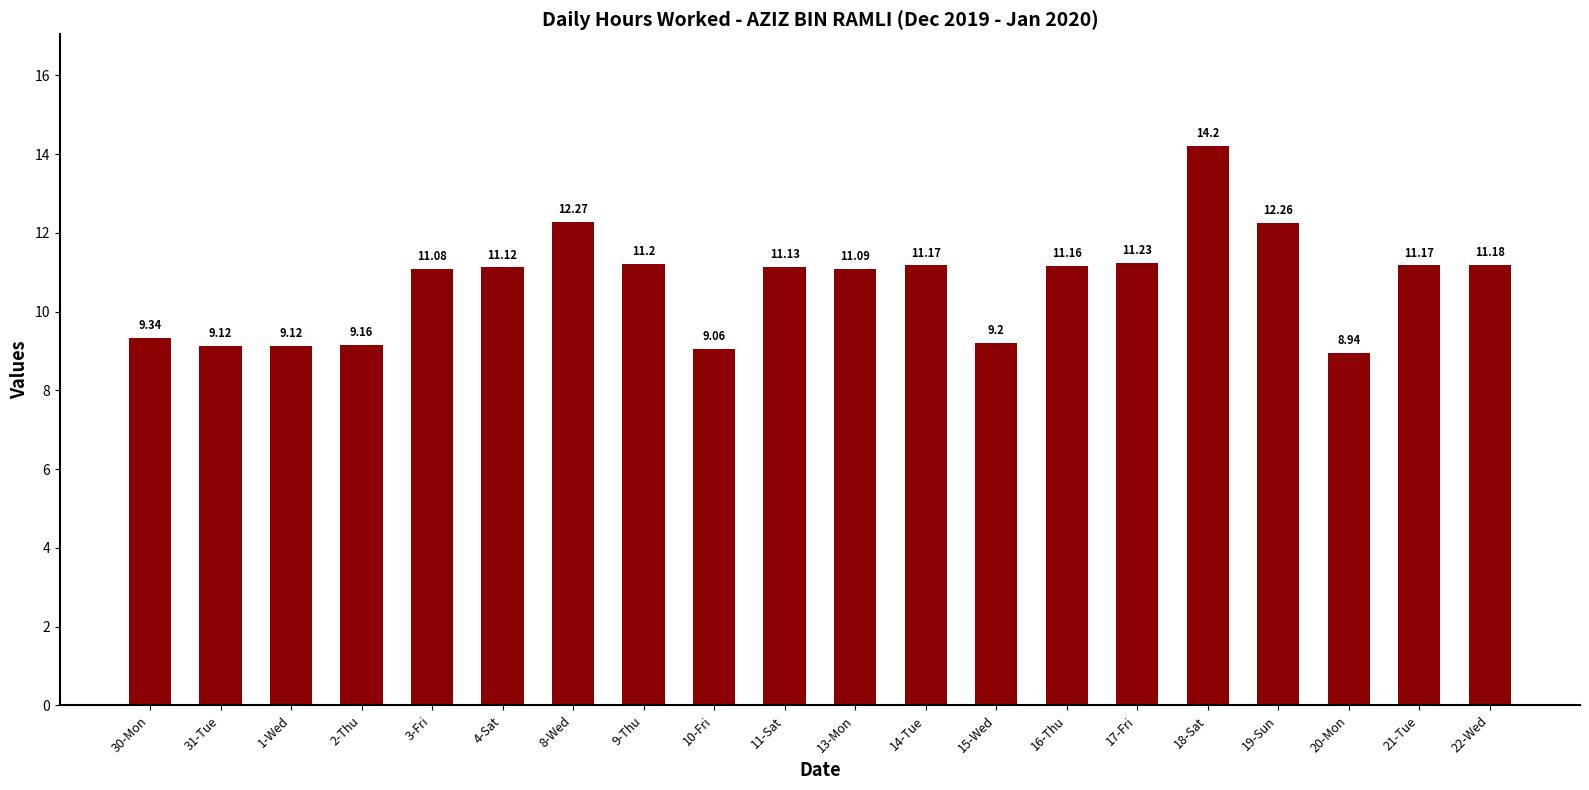

Reading left to right, transcribe all the data shown in this chart.

9.3	9.1	9.1	9.2	11.1	11.1	12.3	11.2	9.1	11.1	11.1	11.2	9.2	11.2	11.2	14.2	12.3	8.9	11.2	11.2